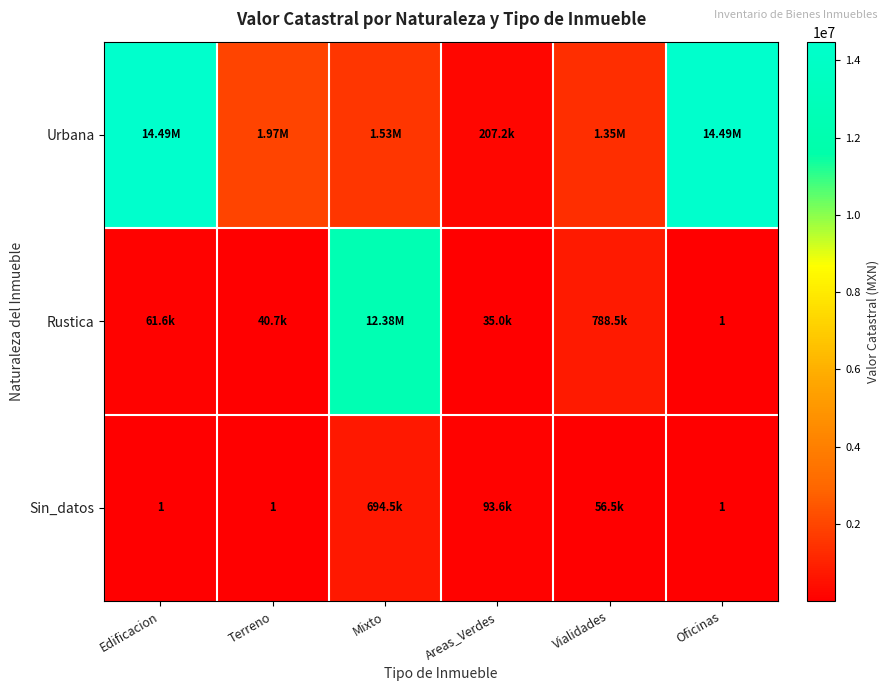

Where does the Sin_datos series first go above 56503?

Mixto